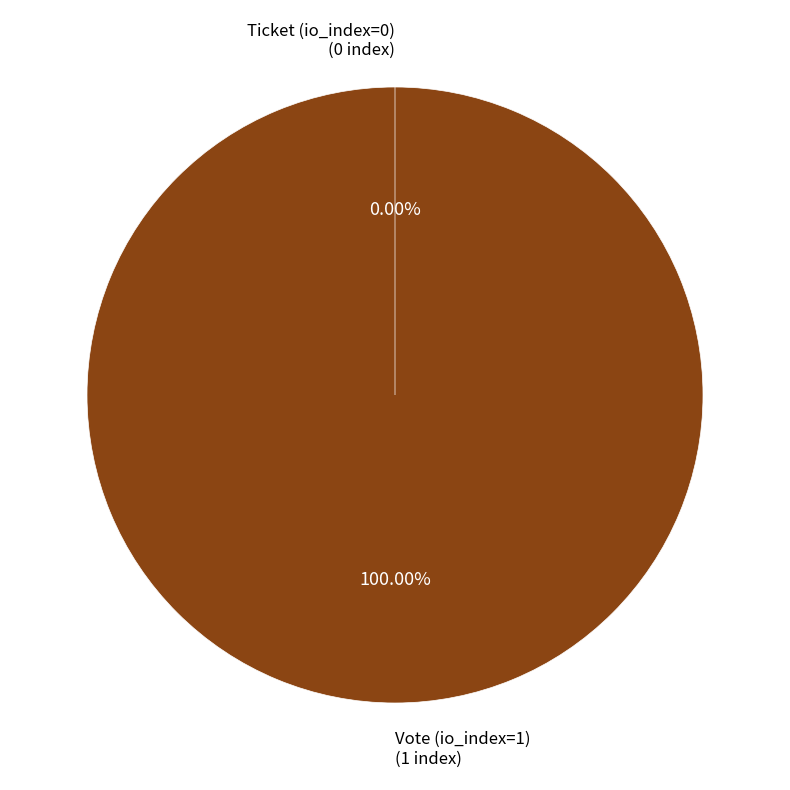

The Ticket (io_index=0) slice represents 8% of the pie. True or false?

False